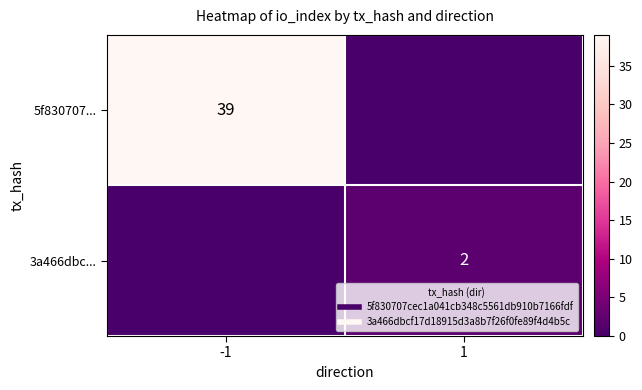

The value of 3a466dbc... at -1 is 1. True or false?

False